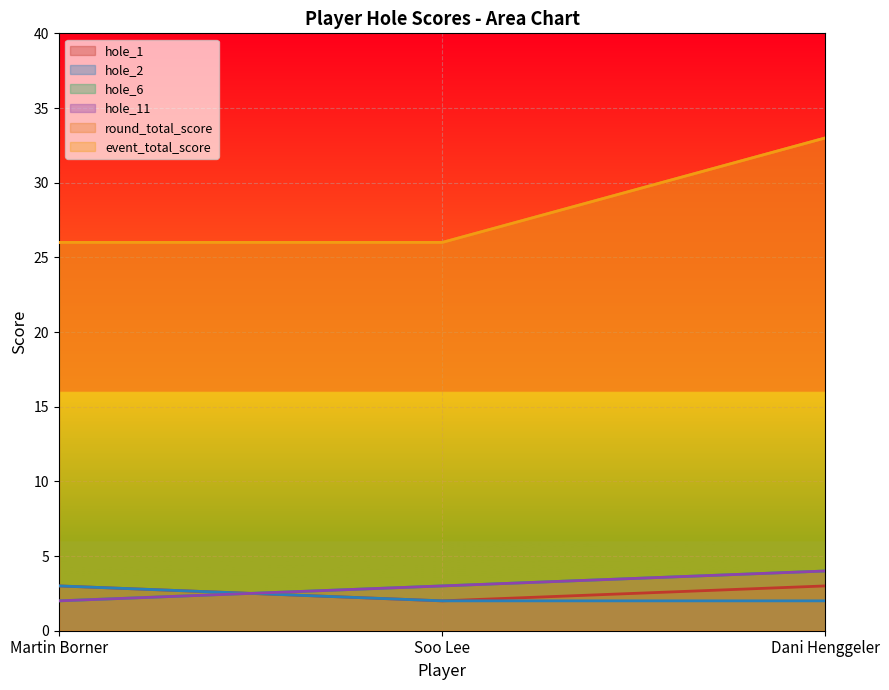

What is the difference between the hole_6 values at Dani Henggeler and Martin Borner?

2